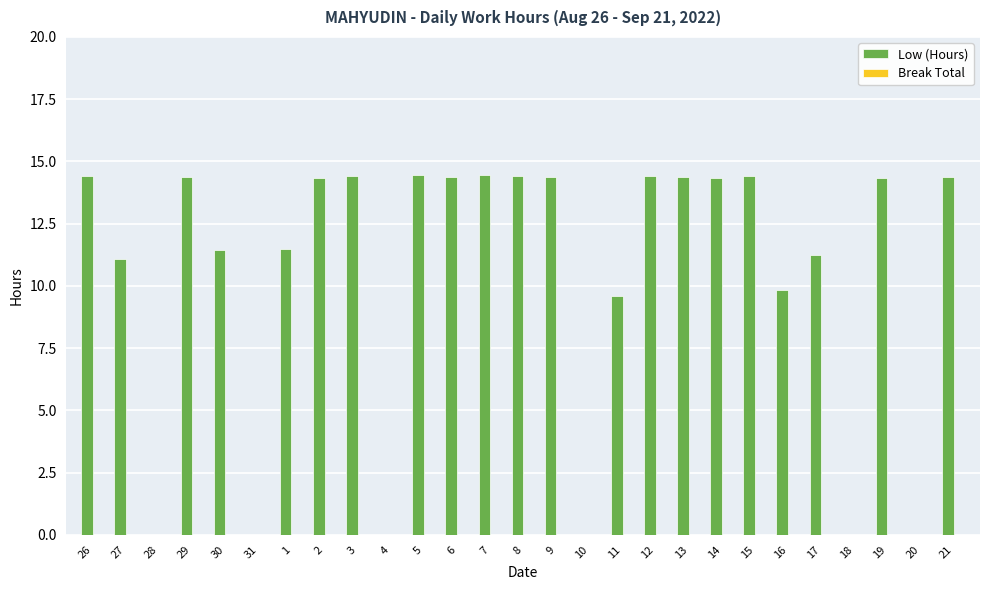

What is the sum of all values?

280.4